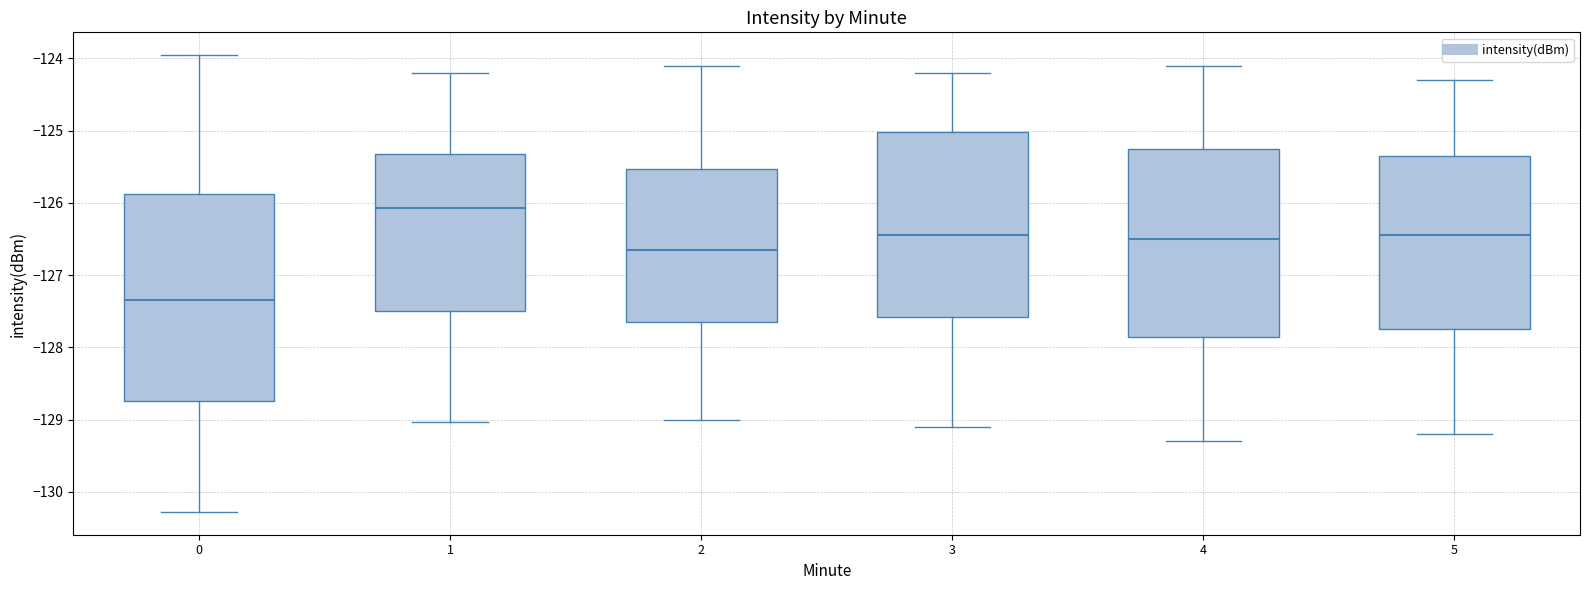

Which box's median line is the highest?

1